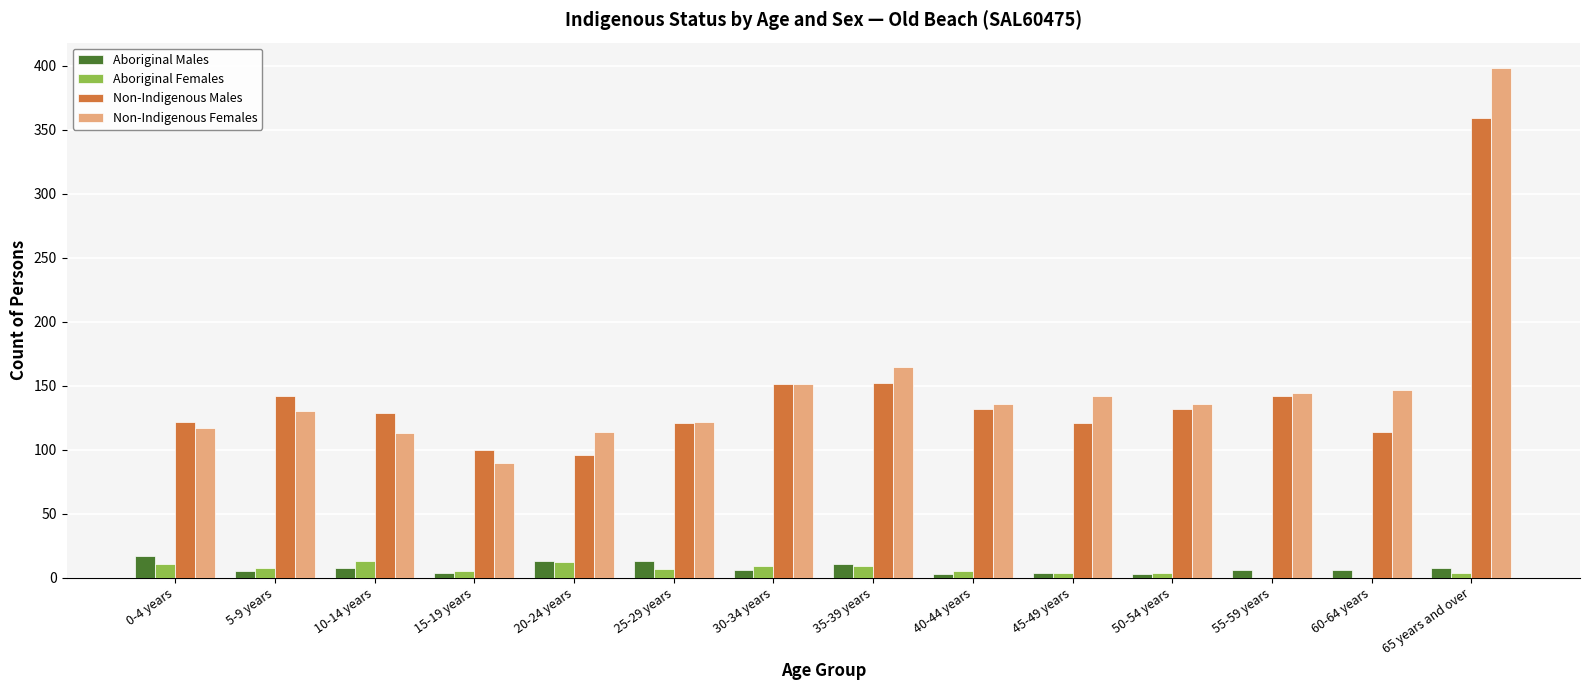

What is the approximate value of Aboriginal Females at 10-14 years?

13